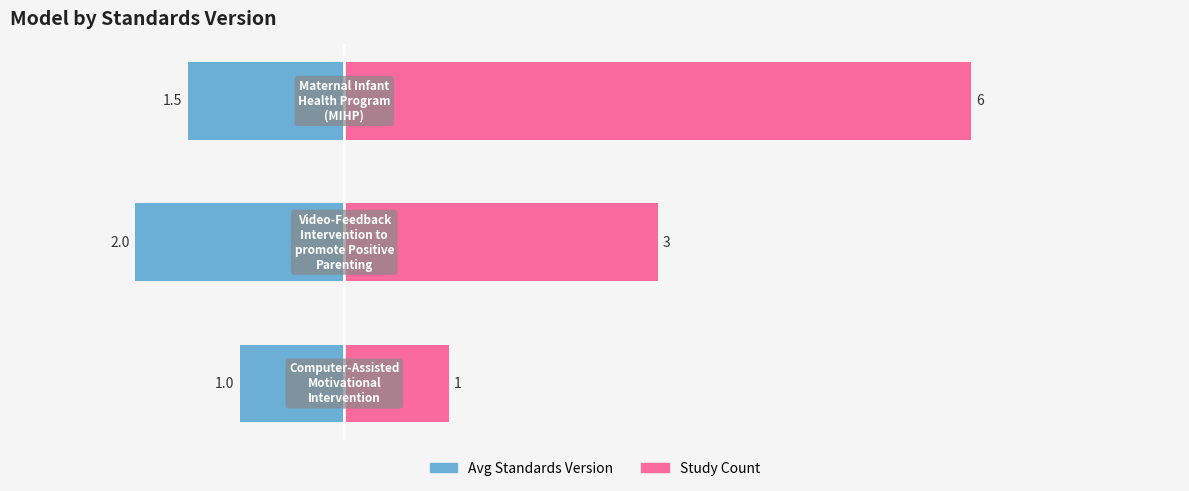

List the labels in order of value, largest first.

Video-Feedback
Intervention to
promote Positive
Parenting, Maternal Infant
Health Program
(MIHP), Computer-Assisted
Motivational
Intervention, 3